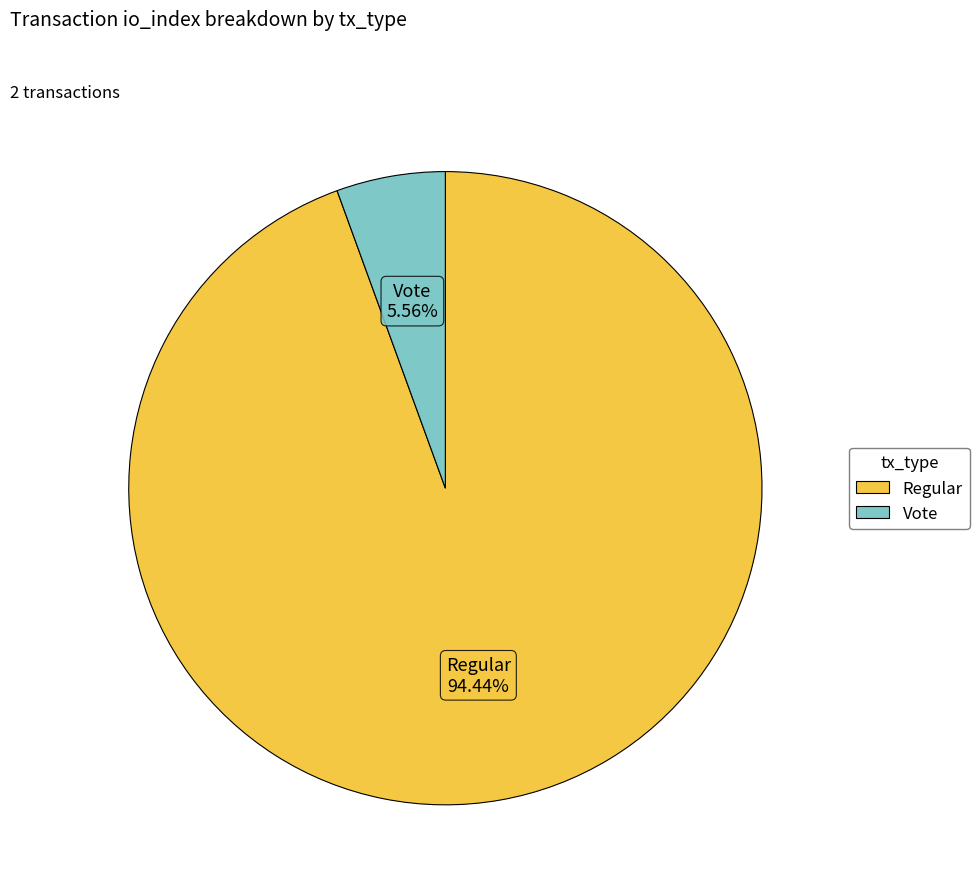

Is Regular the majority of the pie?

Yes